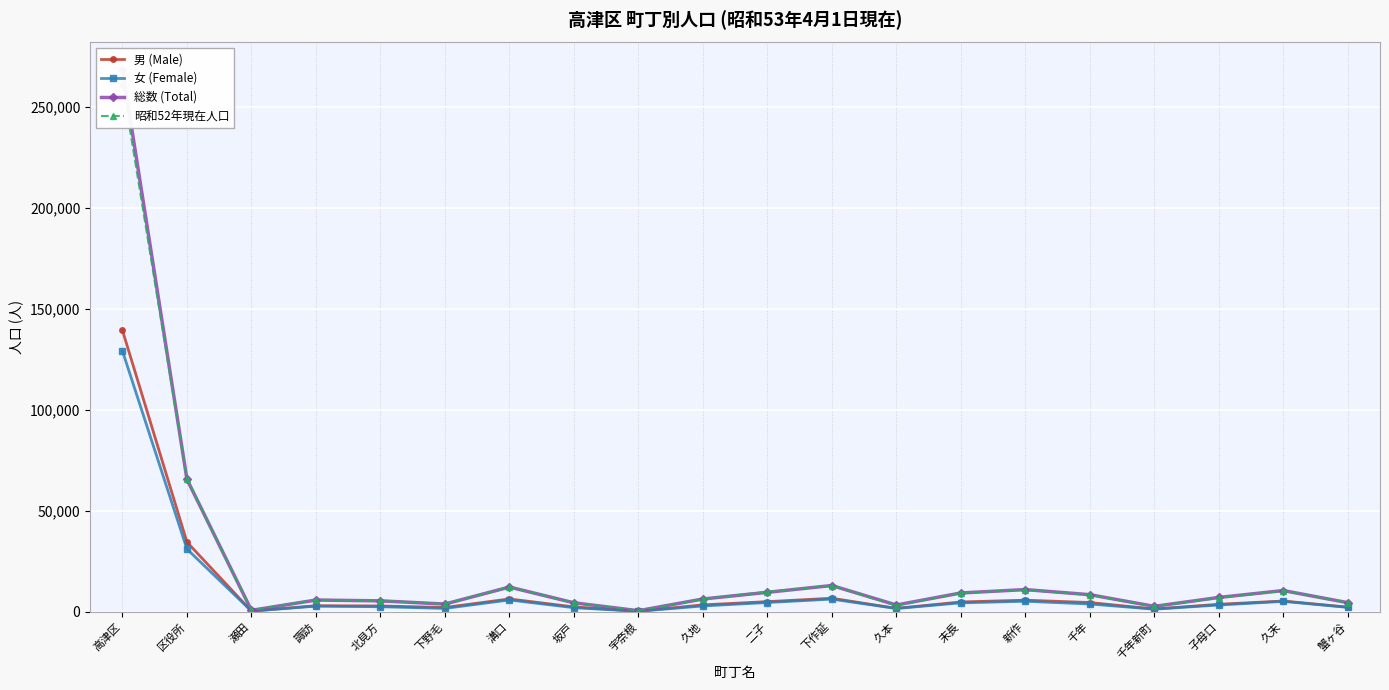

What is the sum of the 総数 (Total) values at 瀬田 and 宇奈根?

1299